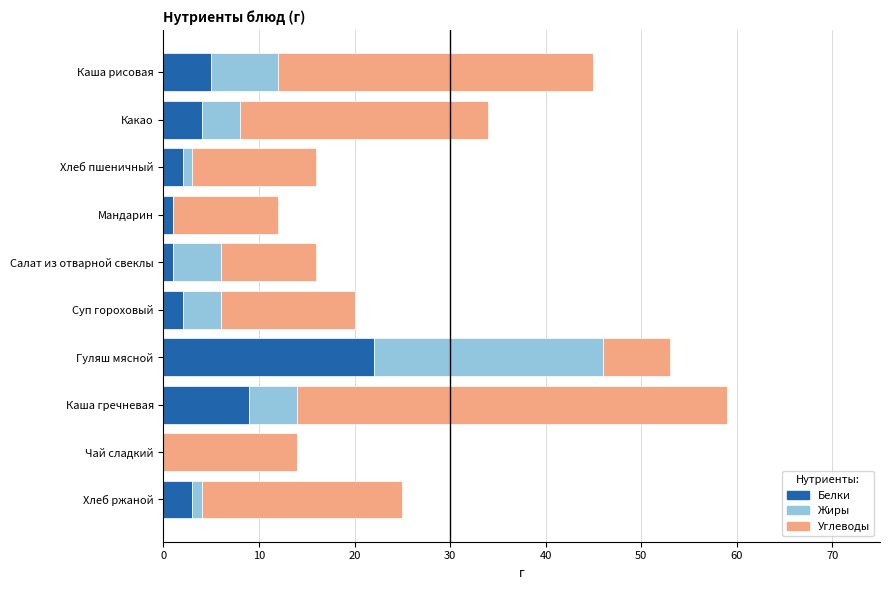

What is the total value across all series at Суп гороховый?

20